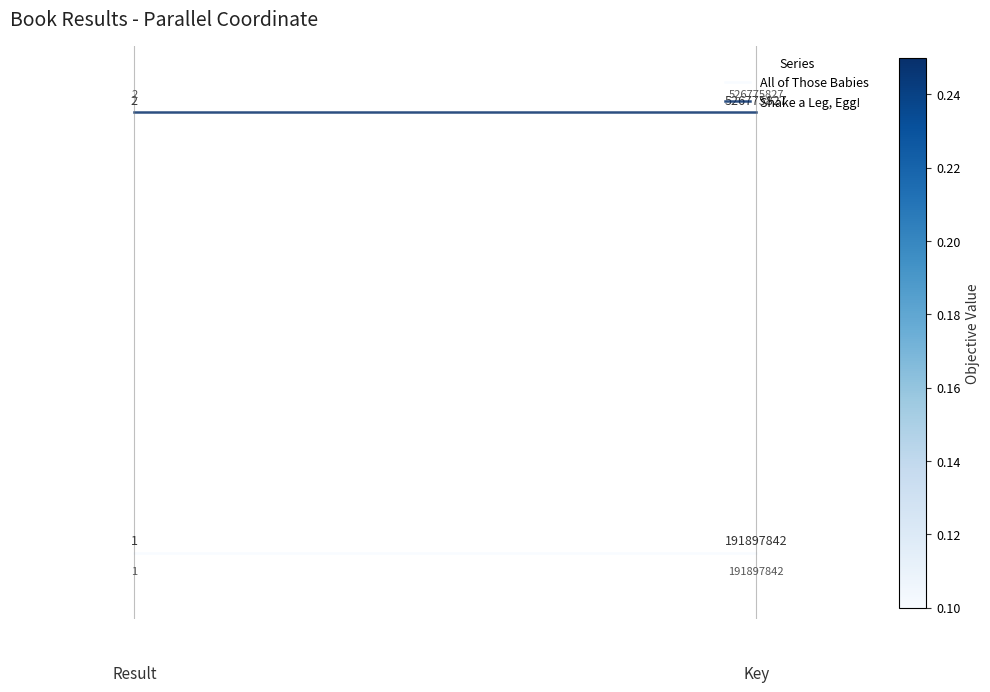

List the series in order of their overall mean, lowest first.

All of Those Babies, Shake a Leg, Egg!